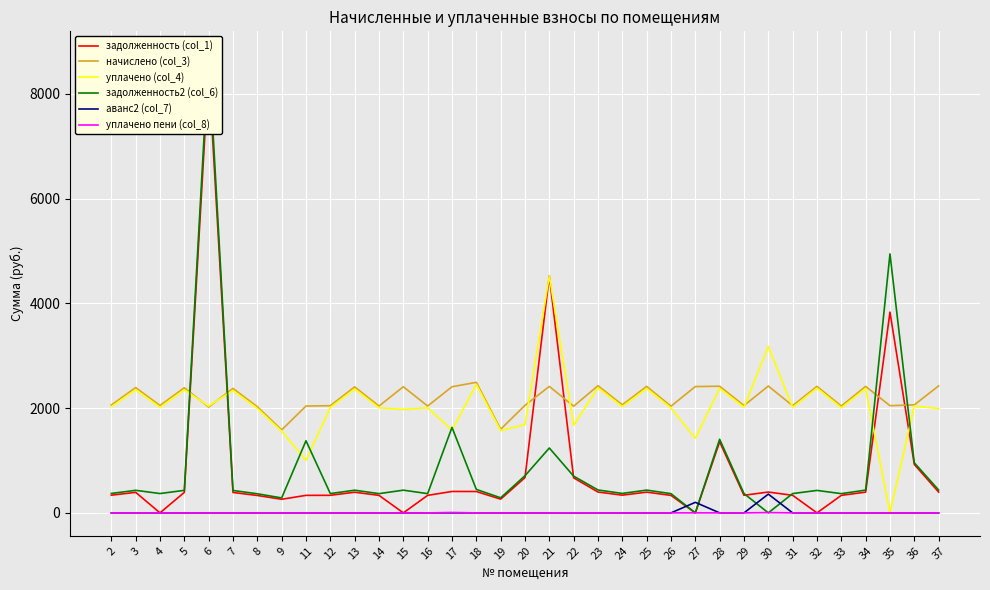

Does the chart display data point markers on the line(s)?

No